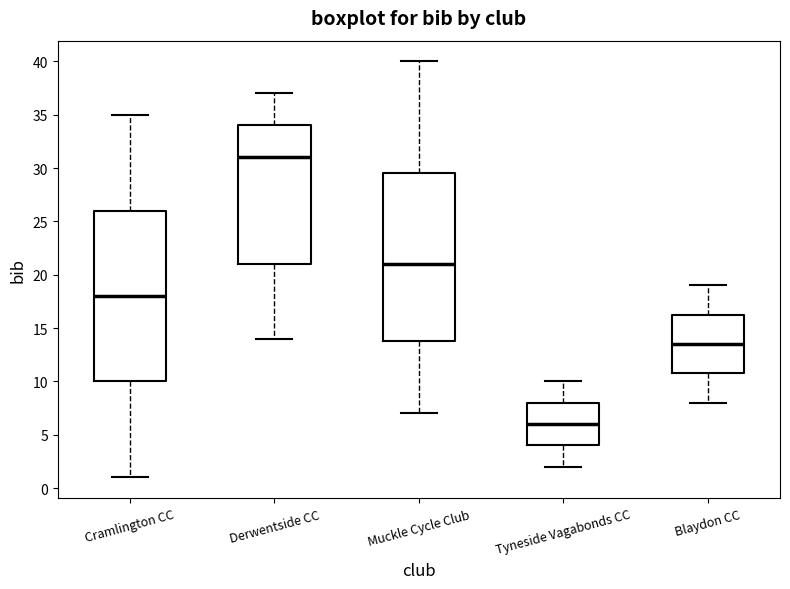

Which box's median line is the lowest?

Tyneside Vagabonds CC